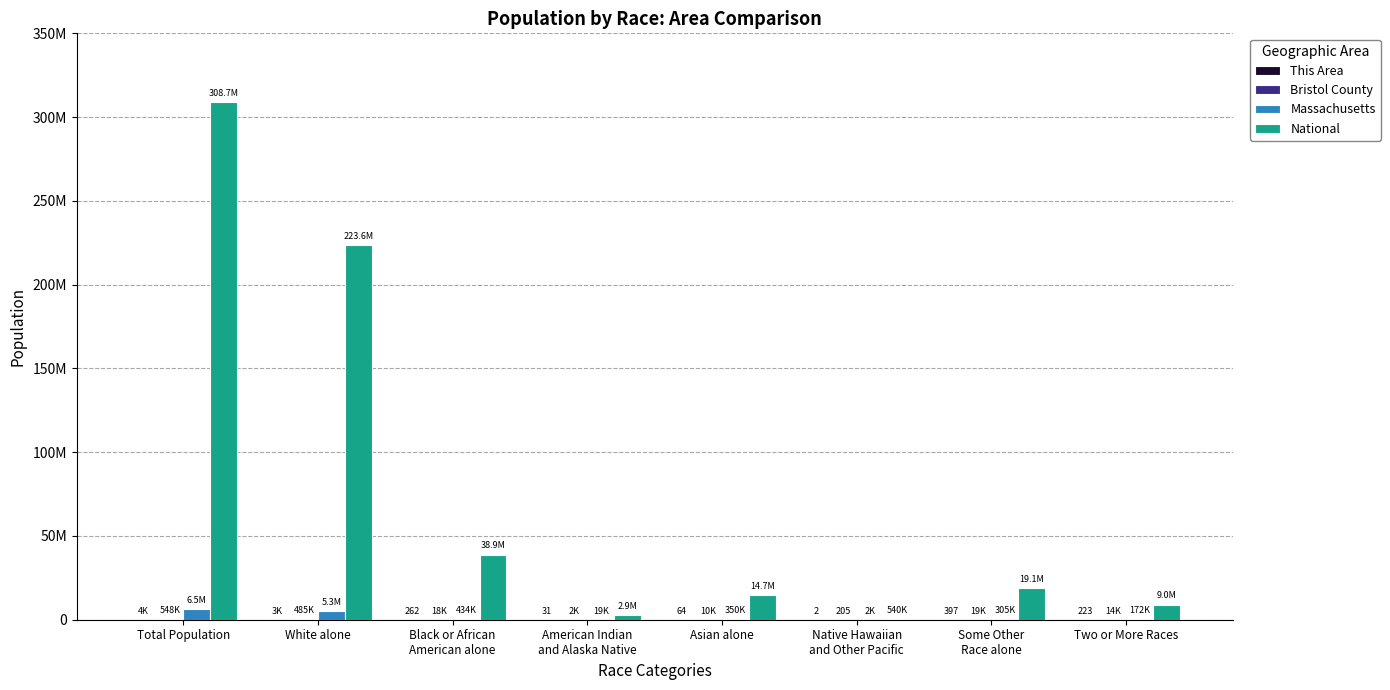

Where does the National series first go above 19107368?

Total Population